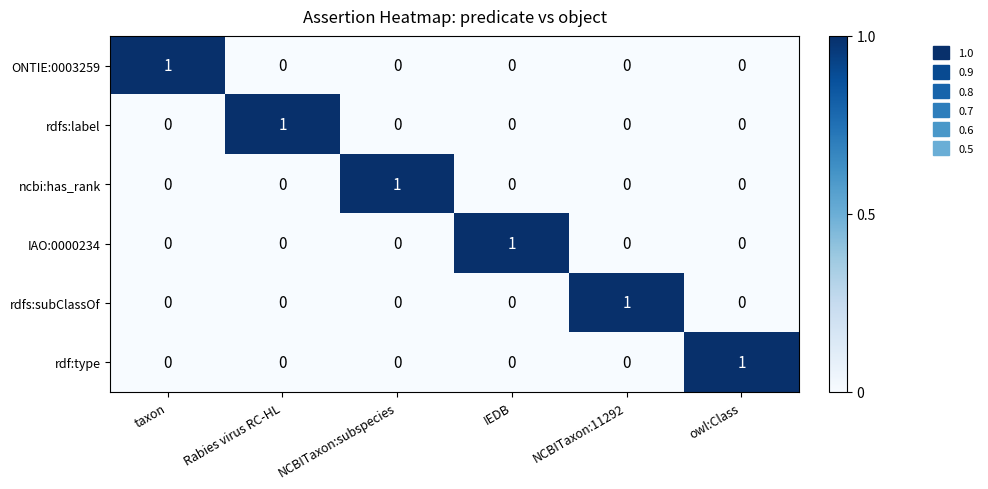

The rdfs:label series shows 0 at IEDB. True or false?

True